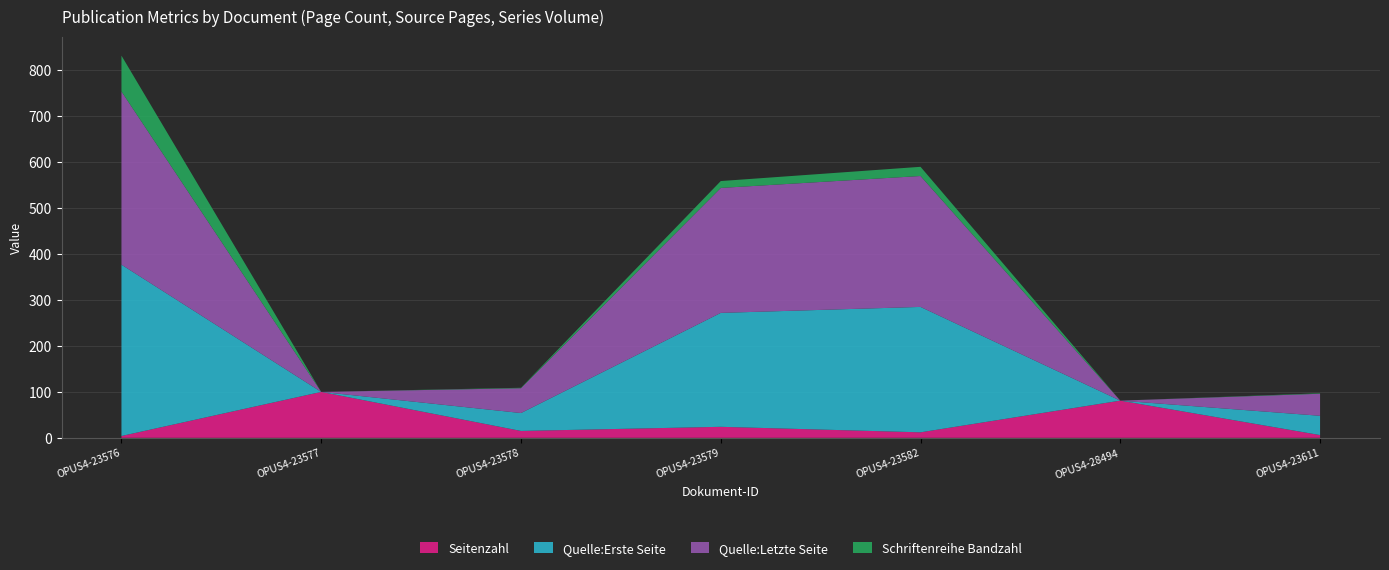

Reading left to right, what are all the values shown in this chart?

Seitenzahl: 4	100	15	24	12	81	6
Quelle:Erste Seite: 373	0	39	248	273	0	42
Quelle:Letzte Seite: 377	0	54	272	285	0	48
Schriftenreihe Bandzahl: 78	0	1	15	20	0	1